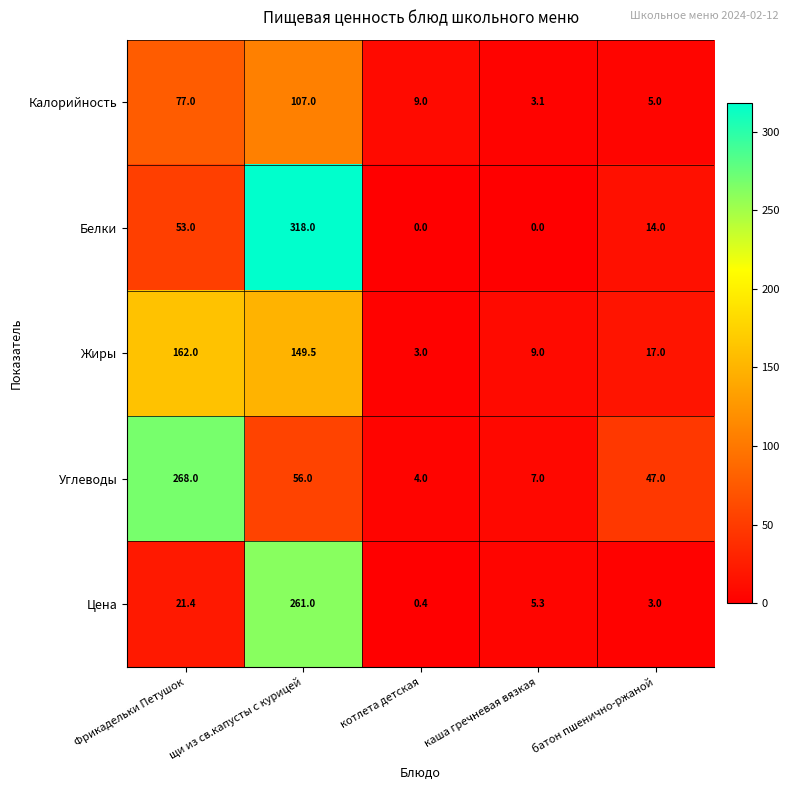

Which series has the largest total across all categories?

Белки